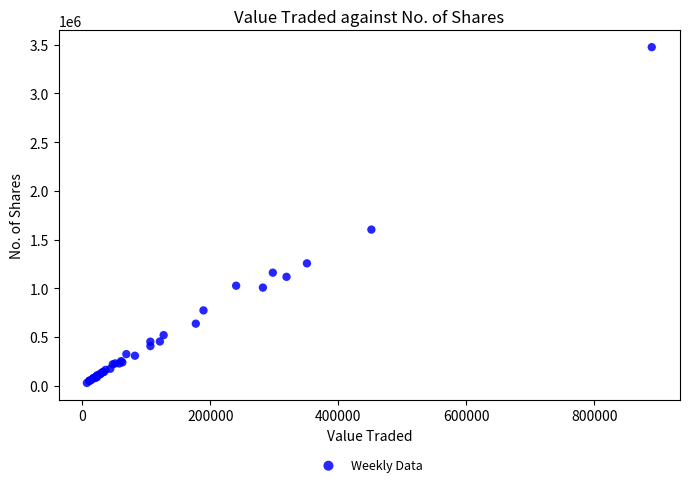

What Y value in the scatter plot is closest to 1751086?

1601902